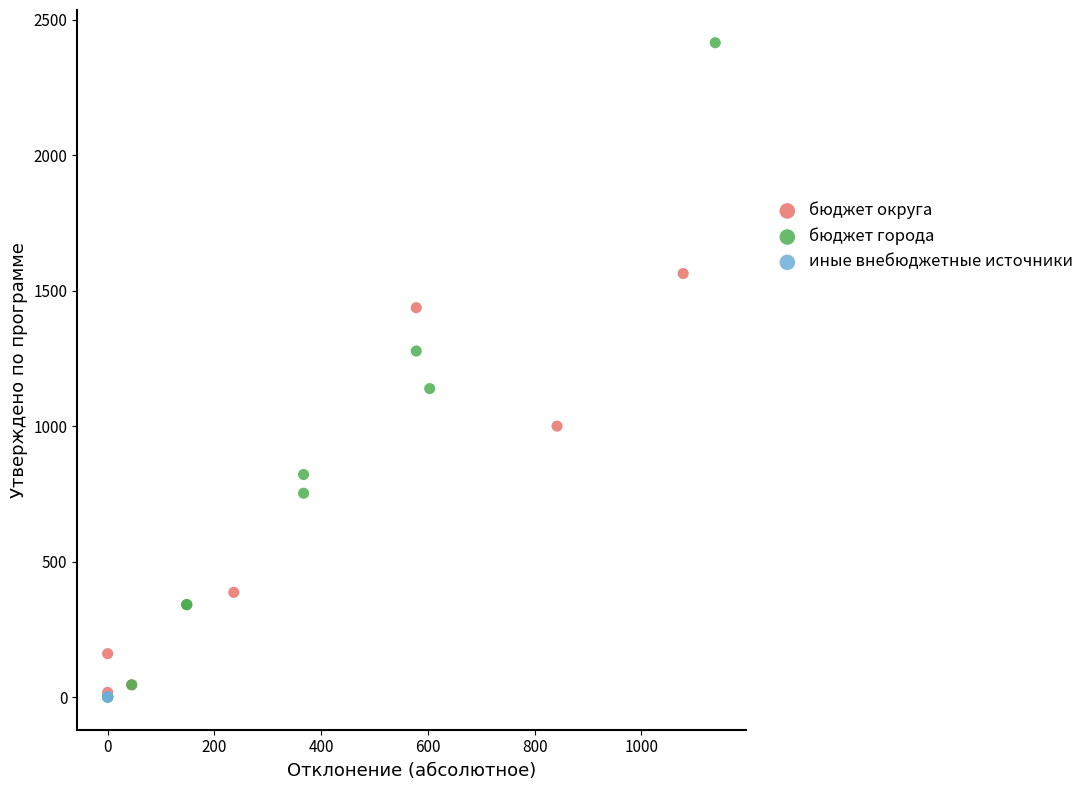

Which series reaches the maximum Y coordinate?

бюджет города